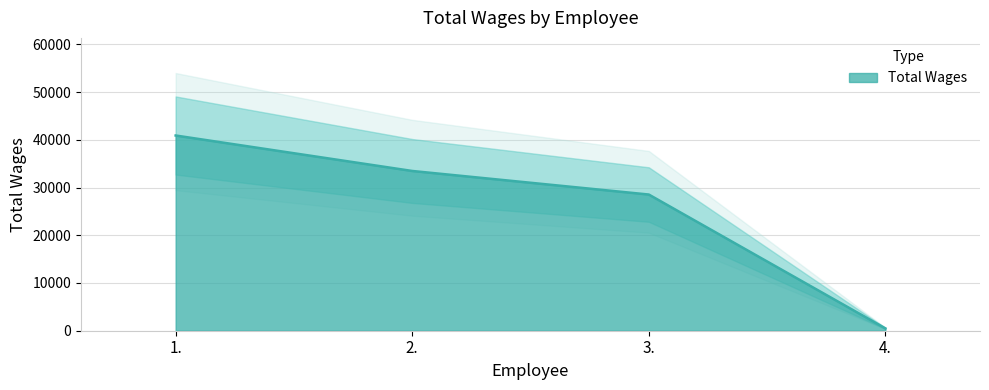

Reading right to left, list all the values displayed in this chart.

491	28527	33463	40893